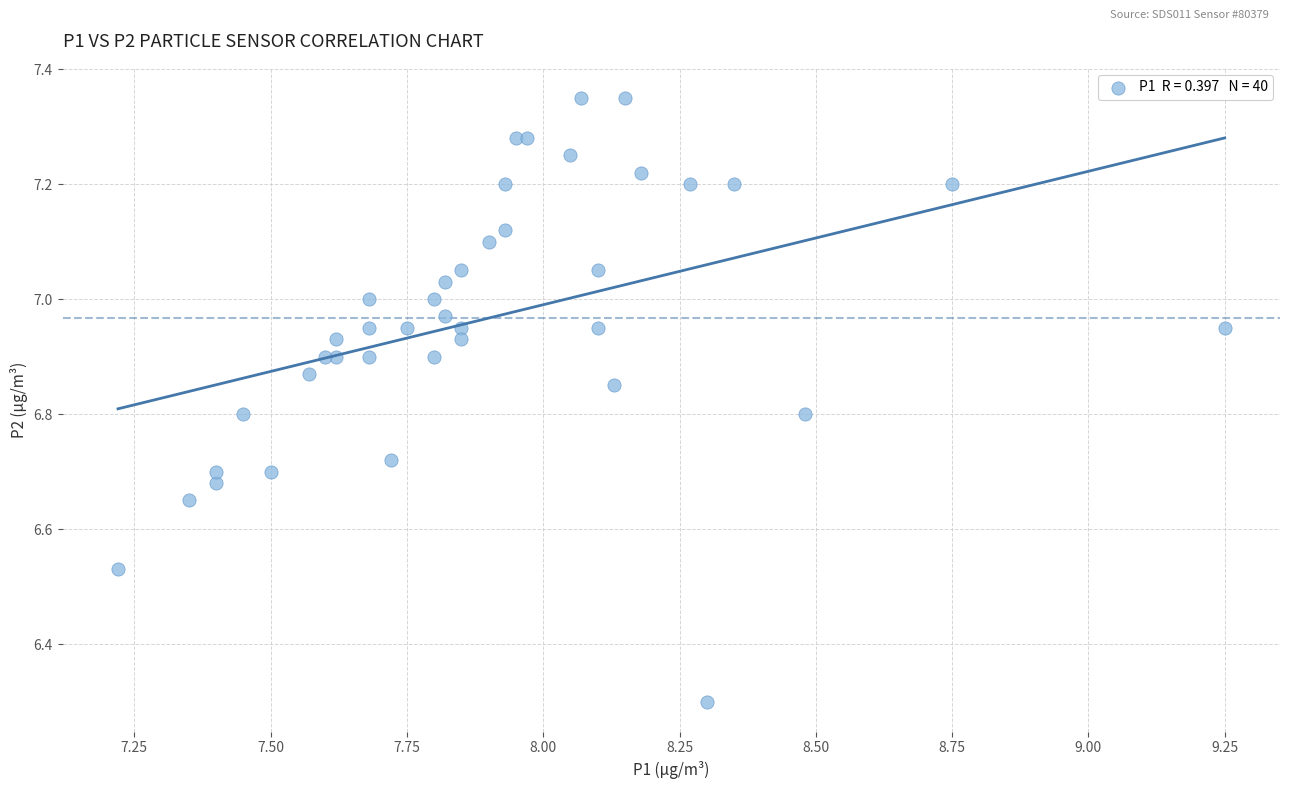

What Y value in the scatter plot is closest to 6?

6.3